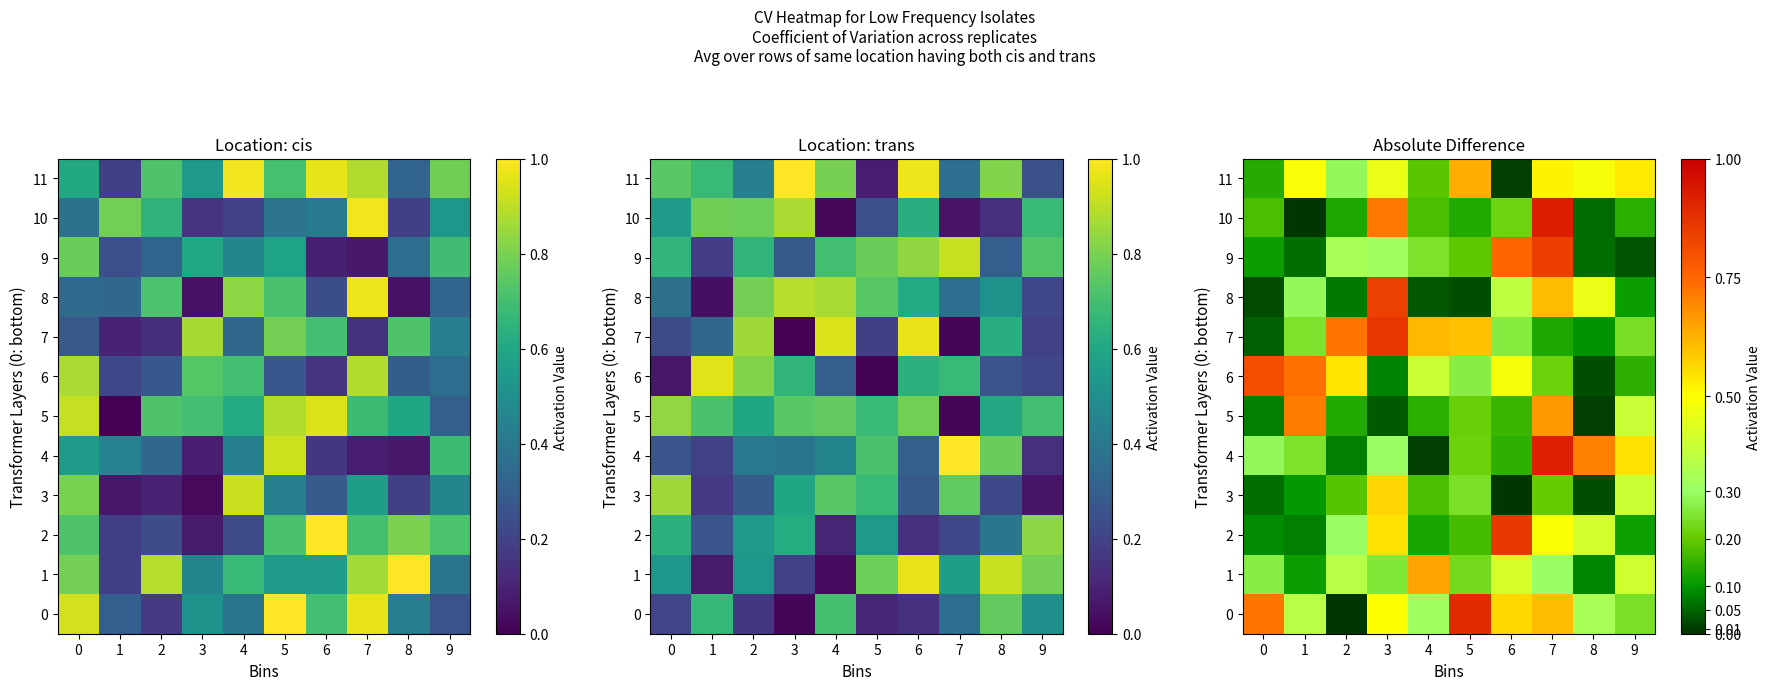

At 2, list the series in order from smallest to largest.

0, 8, 4, 10, 5, 3, 11, 2, 9, 1, 6, 7